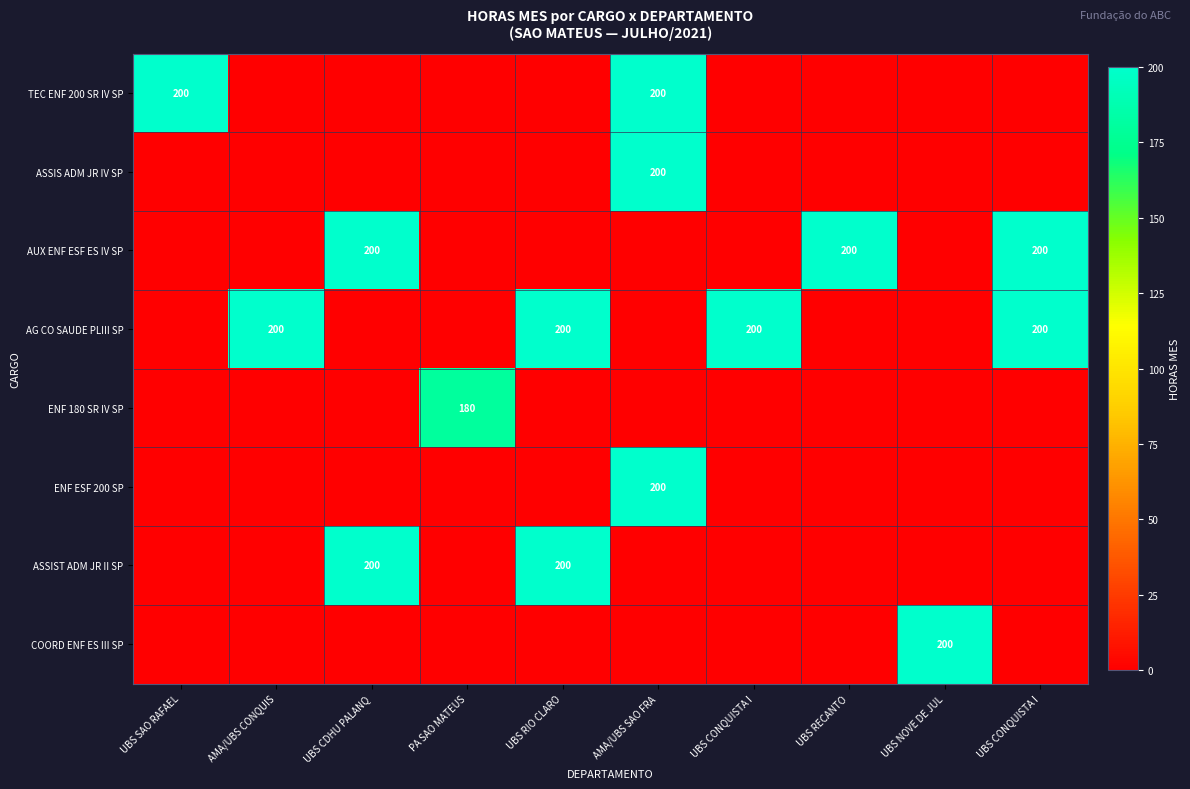

How many data points in ASSIS ADM JR IV SP are above 0?

1